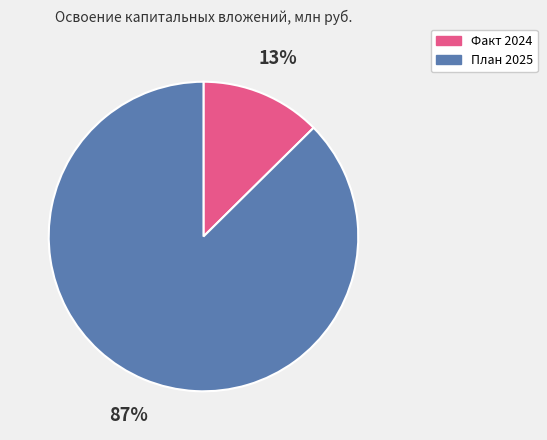

To the nearest percent, what is the combined percentage of Факт 2024 and План 2025?

100%